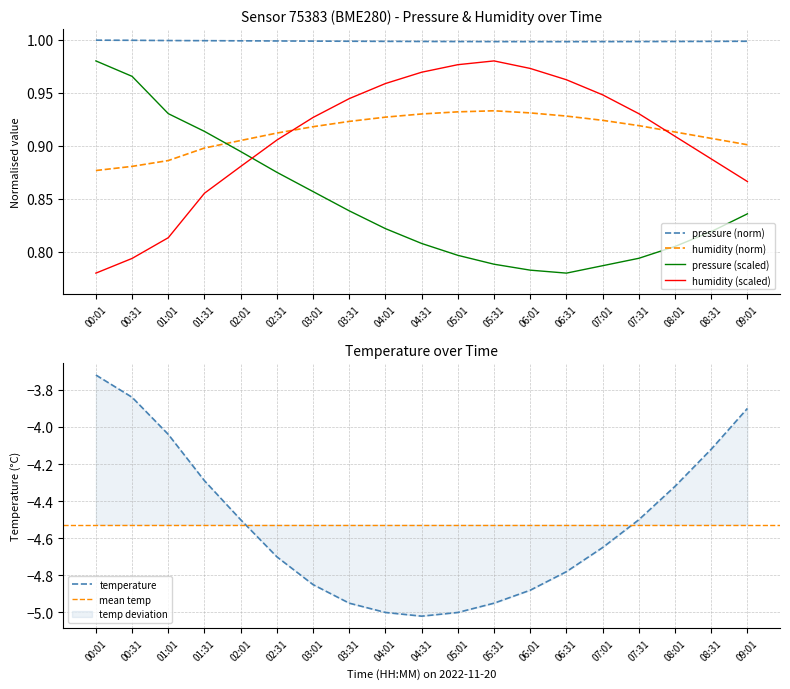

Reading left to right, extract all data points from this chart.

pressure: 00:01=1.0	00:31=1.0	01:01=0.9	01:31=0.9	02:01=0.9	02:31=0.9	03:01=0.9	03:31=0.8	04:01=0.8	04:31=0.8	05:01=0.8	05:31=0.8	06:01=0.8	06:31=0.8	07:01=0.8	07:31=0.8	08:01=0.8	08:31=0.8	09:01=0.8
humidity: 00:01=0.9	00:31=0.9	01:01=0.9	01:31=0.9	02:01=0.9	02:31=0.9	03:01=0.9	03:31=0.9	04:01=0.9	04:31=0.9	05:01=0.9	05:31=0.9	06:01=0.9	06:31=0.9	07:01=0.9	07:31=0.9	08:01=0.9	08:31=0.9	09:01=0.9
temperature: 00:01=-3.7	00:31=-3.8	01:01=-4.0	01:31=-4.3	02:01=-4.5	02:31=-4.7	03:01=-4.8	03:31=-5.0	04:01=-5.0	04:31=-5.0	05:01=-5.0	05:31=-5.0	06:01=-4.9	06:31=-4.8	07:01=-4.7	07:31=-4.5	08:01=-4.3	08:31=-4.1	09:01=-3.9